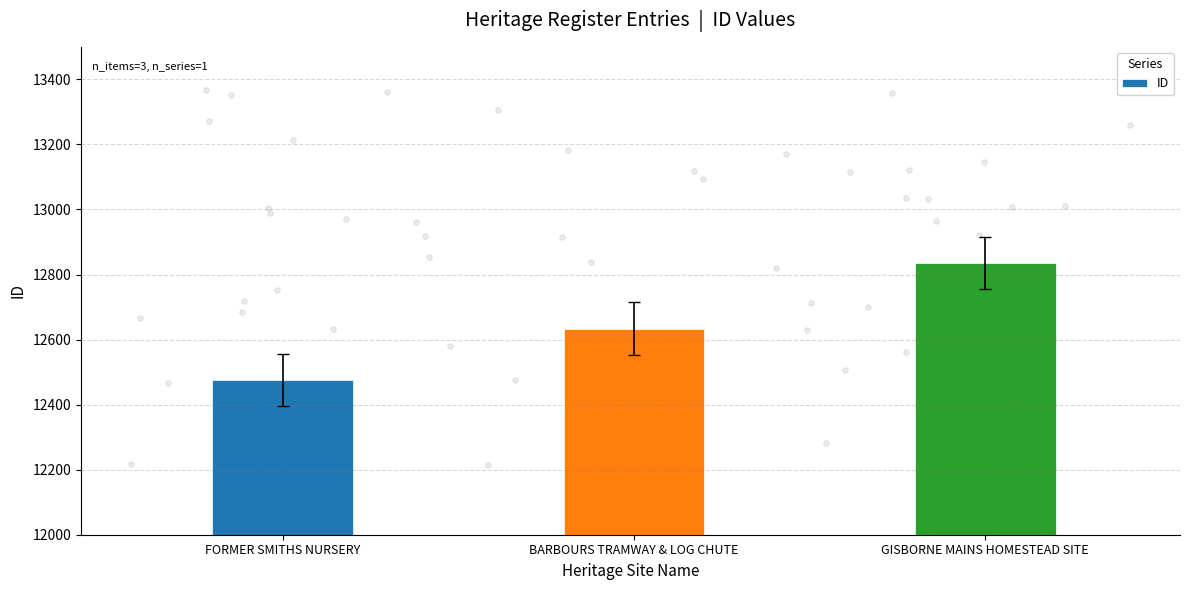

Between FORMER SMITHS NURSERY and GISBORNE MAINS HOMESTEAD SITE, which is larger?

GISBORNE MAINS HOMESTEAD SITE